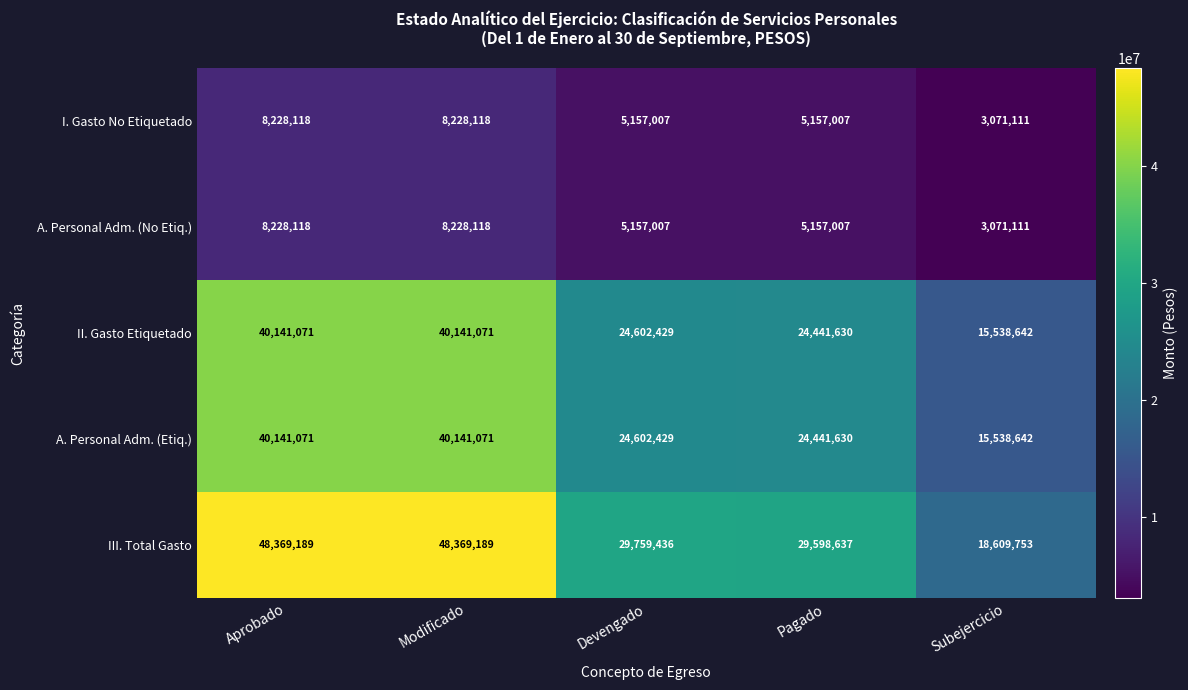

What is the difference between the II. Gasto Etiquetado values at Aprobado and Pagado?

15699441